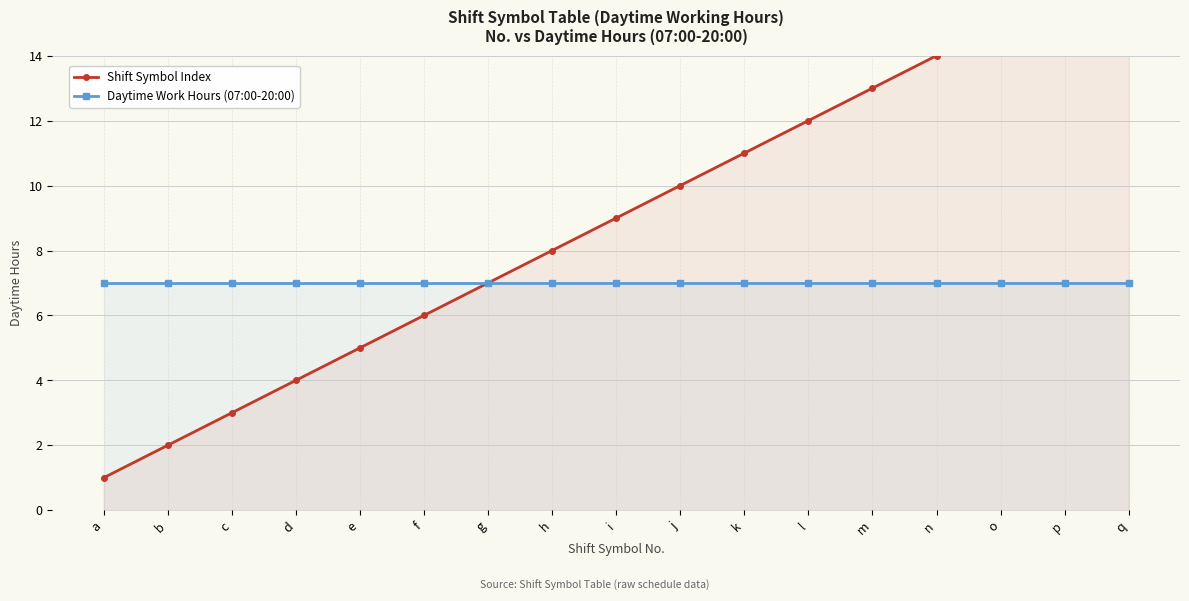

True or false: Daytime Work Hours (07:00-20:00) and Shift Symbol Index intersect in this chart.

False